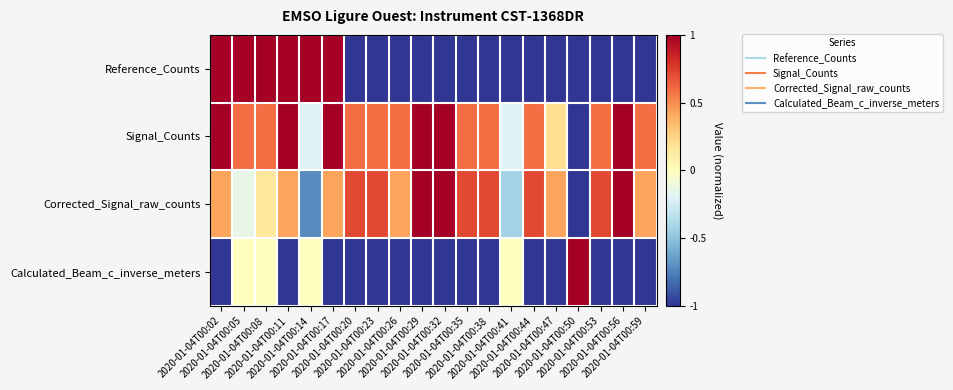

Reading left to right, list all the values displayed in this chart.

Reference_Counts: 2020-01-04T00:02=1.0	2020-01-04T00:05=1.0	2020-01-04T00:08=1.0	2020-01-04T00:11=1.0	2020-01-04T00:14=1.0	2020-01-04T00:17=1.0	2020-01-04T00:20=-1.0	2020-01-04T00:23=-1.0	2020-01-04T00:26=-1.0	2020-01-04T00:29=-1.0	2020-01-04T00:32=-1.0	2020-01-04T00:35=-1.0	2020-01-04T00:38=-1.0	2020-01-04T00:41=-1.0	2020-01-04T00:44=-1.0	2020-01-04T00:47=-1.0	2020-01-04T00:50=-1.0	2020-01-04T00:53=-1.0	2020-01-04T00:56=-1.0	2020-01-04T00:59=-1.0
Signal_Counts: 2020-01-04T00:02=1.0	2020-01-04T00:05=0.6	2020-01-04T00:08=0.6	2020-01-04T00:11=1.0	2020-01-04T00:14=-0.2	2020-01-04T00:17=1.0	2020-01-04T00:20=0.6	2020-01-04T00:23=0.6	2020-01-04T00:26=0.6	2020-01-04T00:29=1.0	2020-01-04T00:32=1.0	2020-01-04T00:35=0.6	2020-01-04T00:38=0.6	2020-01-04T00:41=-0.2	2020-01-04T00:44=0.6	2020-01-04T00:47=0.2	2020-01-04T00:50=-1.0	2020-01-04T00:53=0.6	2020-01-04T00:56=1.0	2020-01-04T00:59=0.6
Corrected_Signal_raw_counts: 2020-01-04T00:02=0.4	2020-01-04T00:05=-0.1	2020-01-04T00:08=0.1	2020-01-04T00:11=0.4	2020-01-04T00:14=-0.7	2020-01-04T00:17=0.4	2020-01-04T00:20=0.7	2020-01-04T00:23=0.7	2020-01-04T00:26=0.4	2020-01-04T00:29=1.0	2020-01-04T00:32=1.0	2020-01-04T00:35=0.7	2020-01-04T00:38=0.7	2020-01-04T00:41=-0.4	2020-01-04T00:44=0.7	2020-01-04T00:47=0.4	2020-01-04T00:50=-1.0	2020-01-04T00:53=0.7	2020-01-04T00:56=1.0	2020-01-04T00:59=0.4
Calculated_Beam_c_inverse_meters: 2020-01-04T00:02=-1.0	2020-01-04T00:05=0.0	2020-01-04T00:08=0.0	2020-01-04T00:11=-1.0	2020-01-04T00:14=0.0	2020-01-04T00:17=-1.0	2020-01-04T00:20=-1.0	2020-01-04T00:23=-1.0	2020-01-04T00:26=-1.0	2020-01-04T00:29=-1.0	2020-01-04T00:32=-1.0	2020-01-04T00:35=-1.0	2020-01-04T00:38=-1.0	2020-01-04T00:41=0.0	2020-01-04T00:44=-1.0	2020-01-04T00:47=-1.0	2020-01-04T00:50=1.0	2020-01-04T00:53=-1.0	2020-01-04T00:56=-1.0	2020-01-04T00:59=-1.0